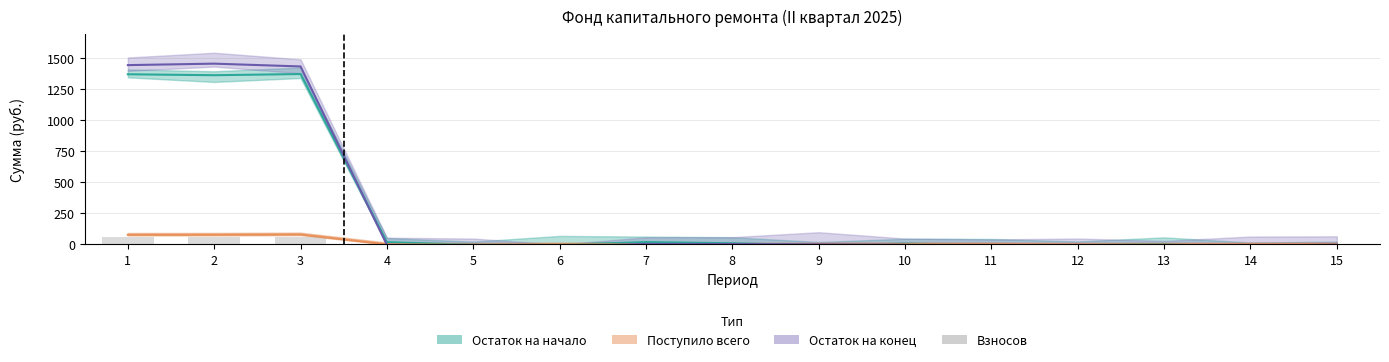

Are the bars horizontal?

No